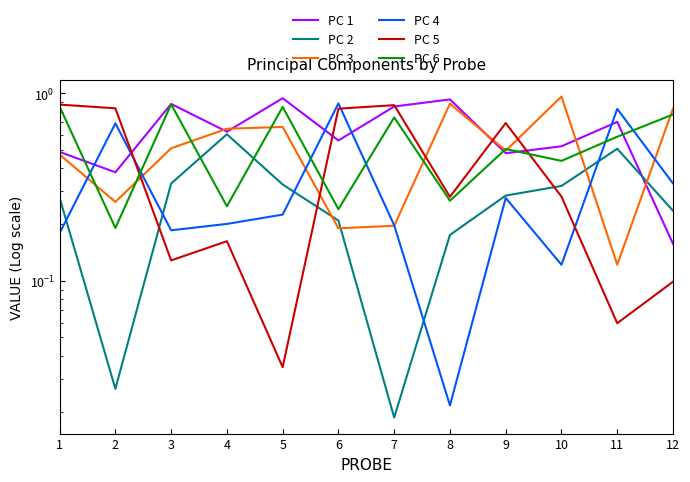

Reading left to right, list all the values displayed in this chart.

PC 1: 0.5	0.4	0.9	0.6	0.9	0.6	0.9	0.9	0.5	0.5	0.7	0.2
PC 2: 0.3	0.0	0.3	0.6	0.3	0.2	0.0	0.2	0.3	0.3	0.5	0.2
PC 3: 0.5	0.3	0.5	0.6	0.7	0.2	0.2	0.9	0.5	1.0	0.1	0.8
PC 4: 0.2	0.7	0.2	0.2	0.2	0.9	0.2	0.0	0.3	0.1	0.8	0.3
PC 5: 0.9	0.8	0.1	0.2	0.0	0.8	0.9	0.3	0.7	0.3	0.1	0.1
PC 6: 0.8	0.2	0.9	0.3	0.8	0.2	0.7	0.3	0.5	0.4	0.6	0.8